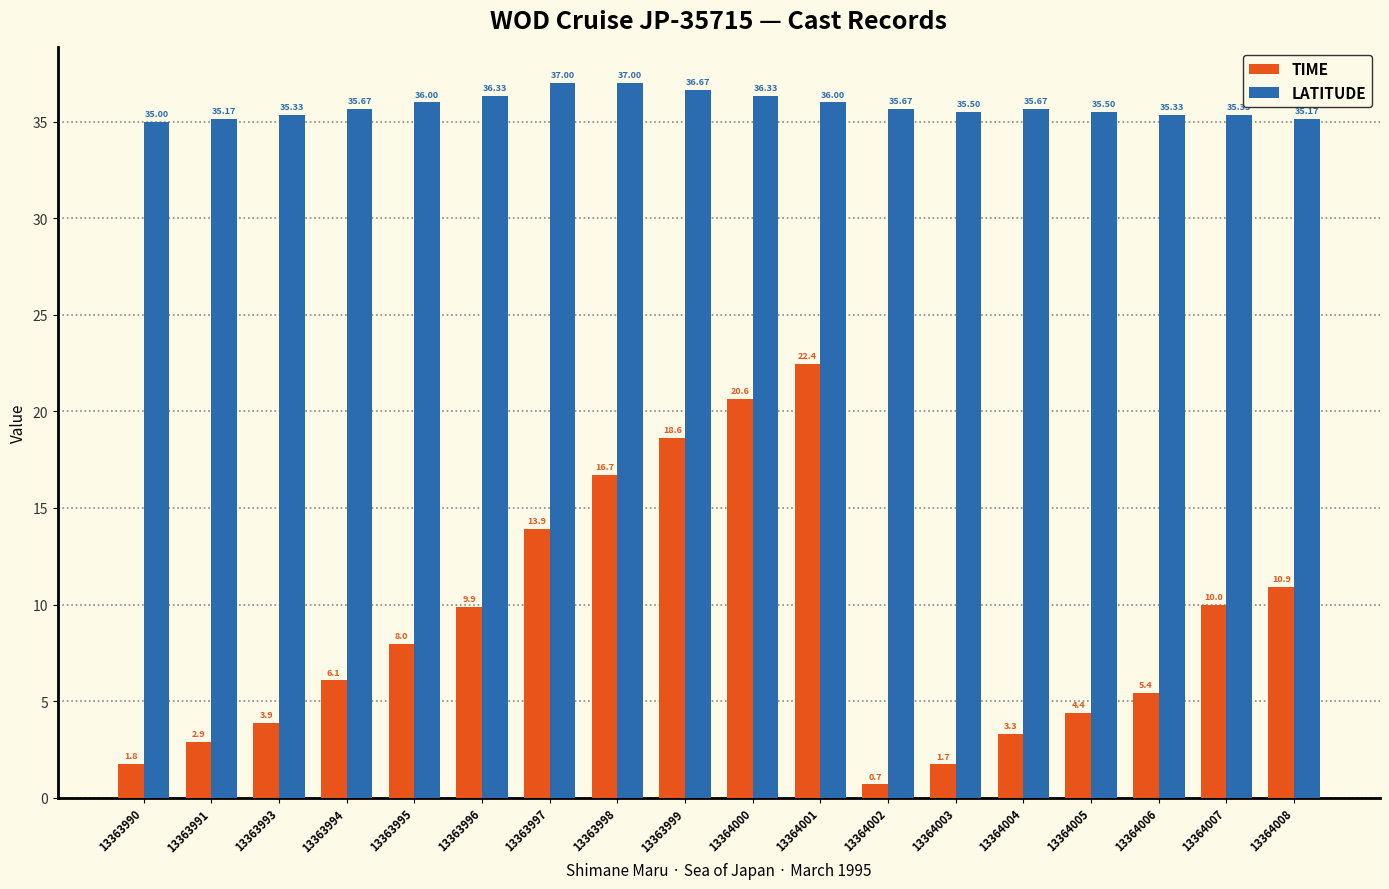

What is the spread (max minus min) of values at 13364005?

31.1